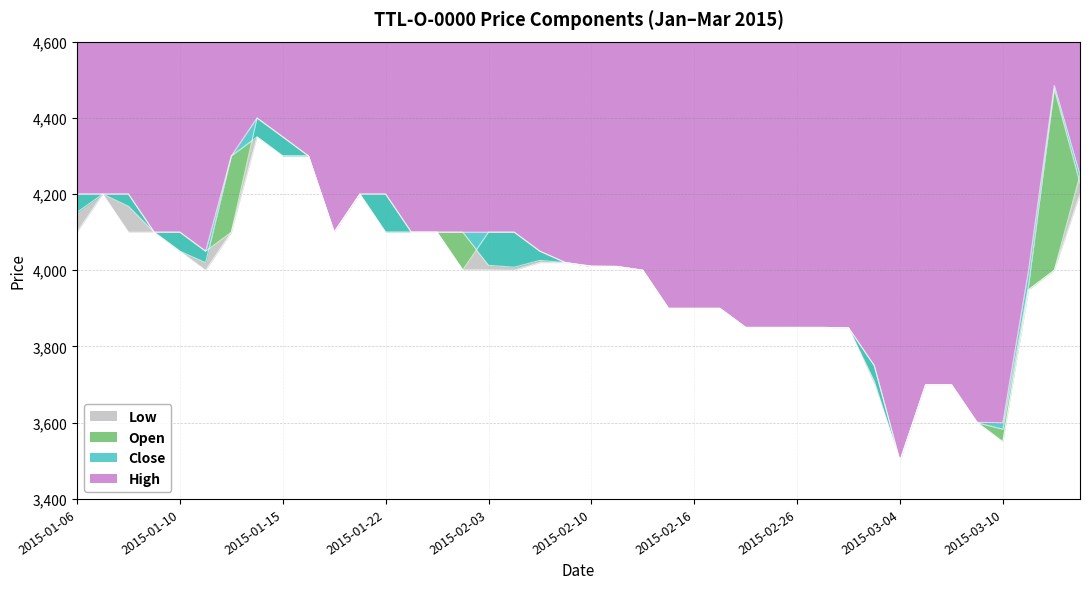

At how many categories does at least one series exceed 4455?

1